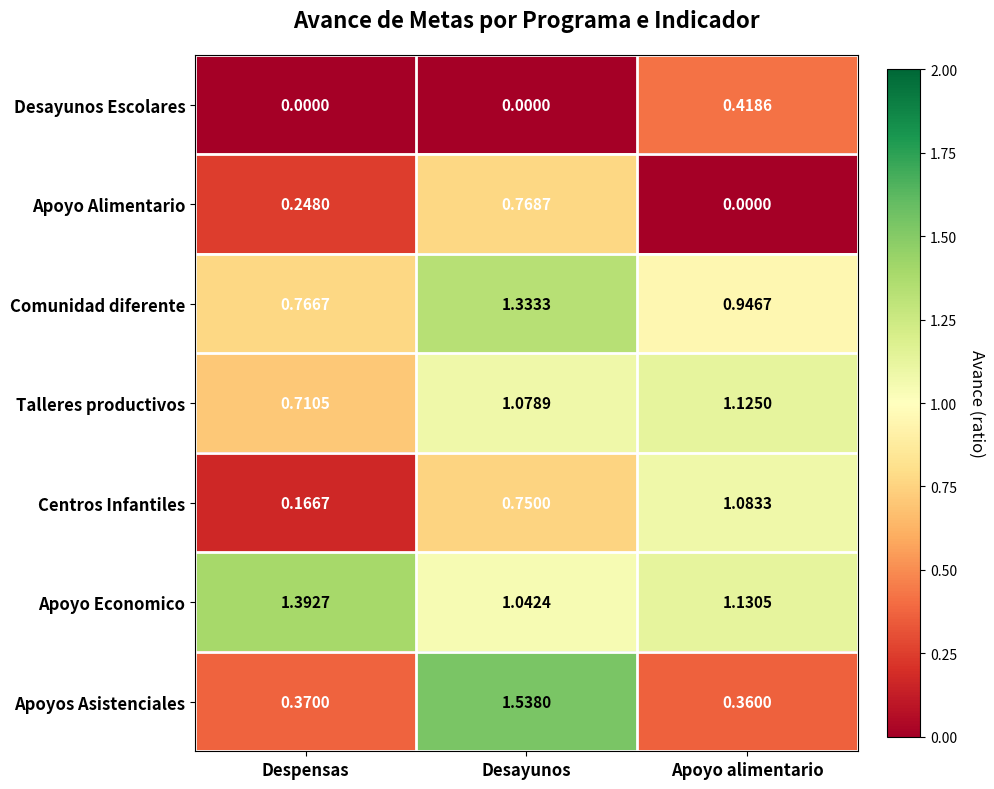

List the series in order of their peak value, lowest first.

Desayunos Escolares, Apoyo Alimentario, Centros Infantiles, Talleres productivos, Comunidad diferente, Apoyo Economico, Apoyos Asistenciales